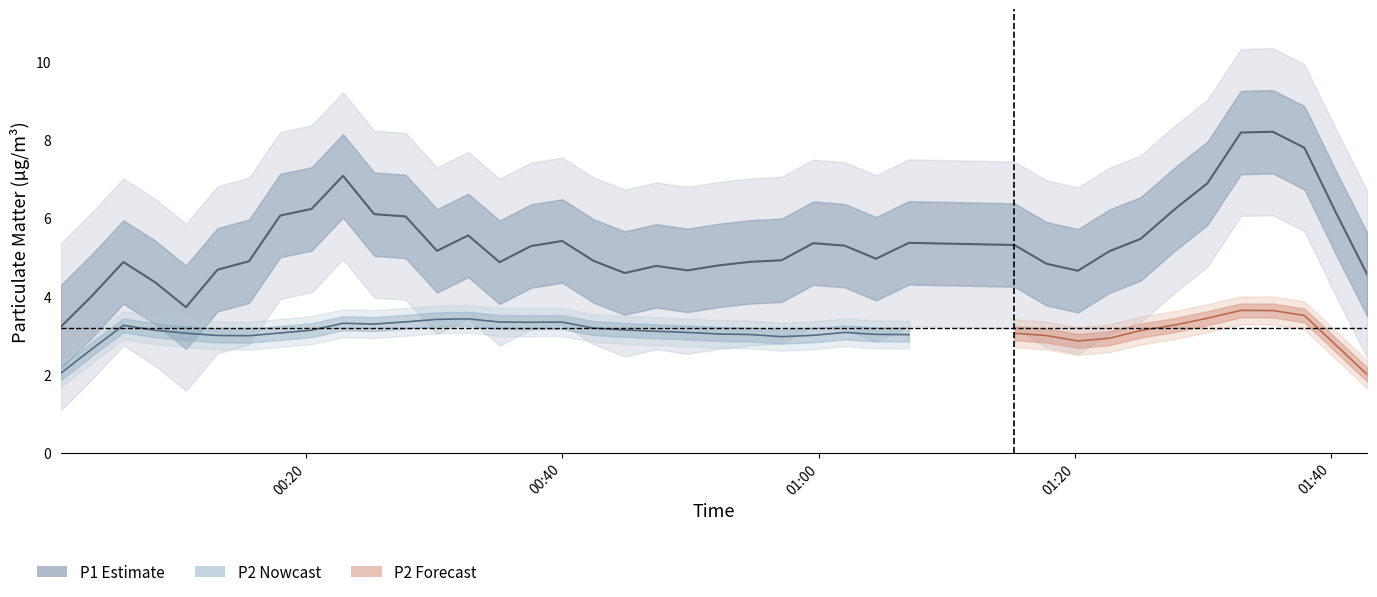

List the labels in order of P1 value, smallest first.

6, 19, 5, 24, 12, 2, 16, 3, 32, 10, 4, 28, 30, 20, 31, 25, 13, 21, 27, 8, 39, 22, 18, 29, 14, 17, 0, 23, 15, 1, 33, 38, 26, 34, 11, 36, 35, 7, 9, 37